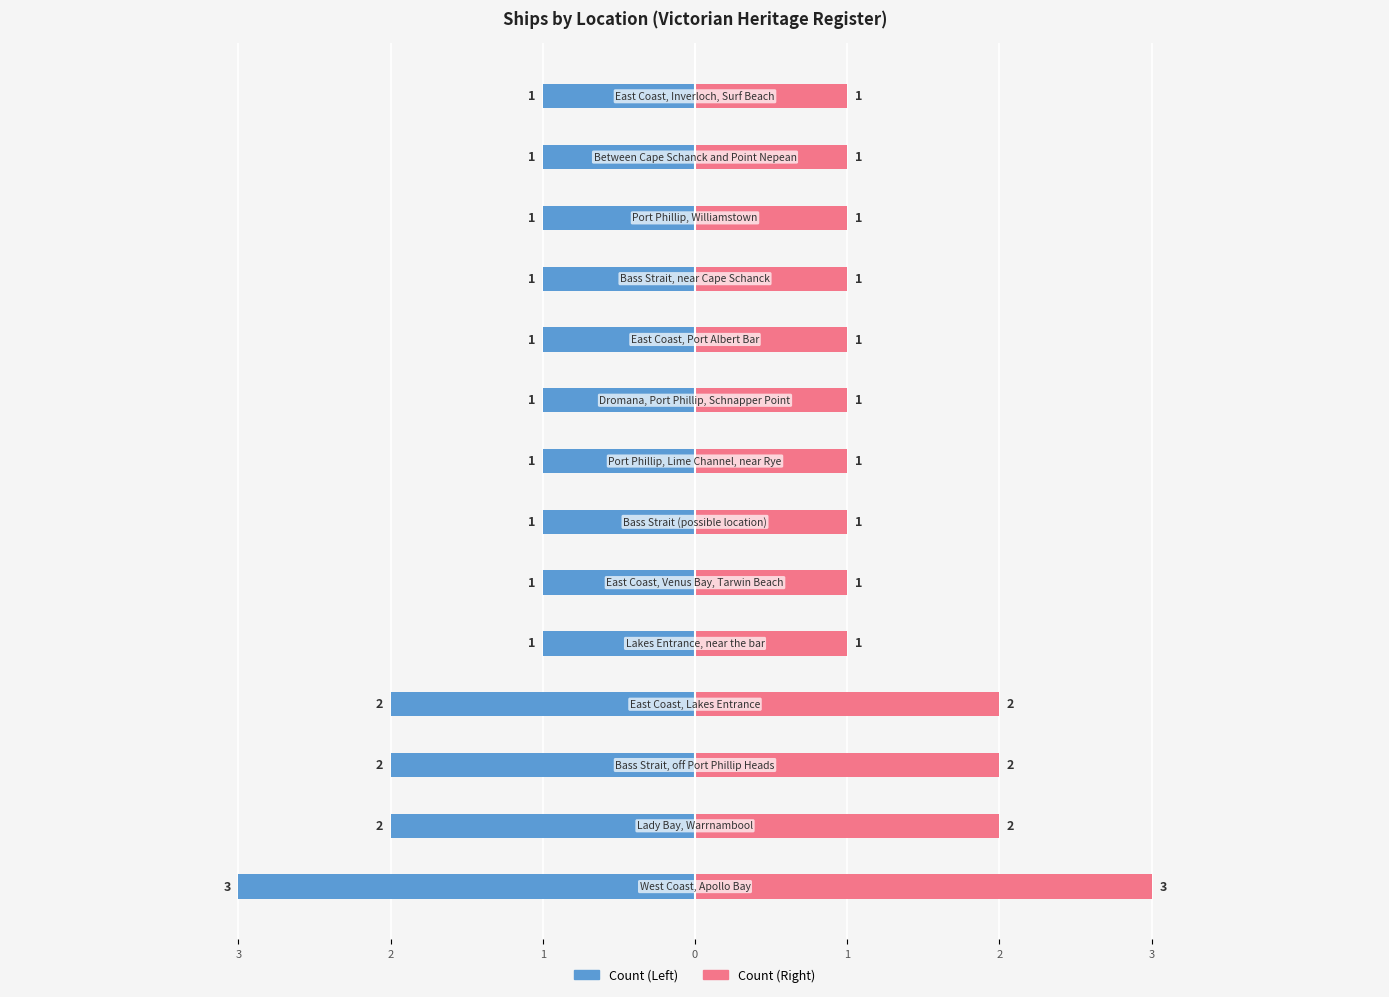

Which series has the largest total across all categories?

Count (Right)